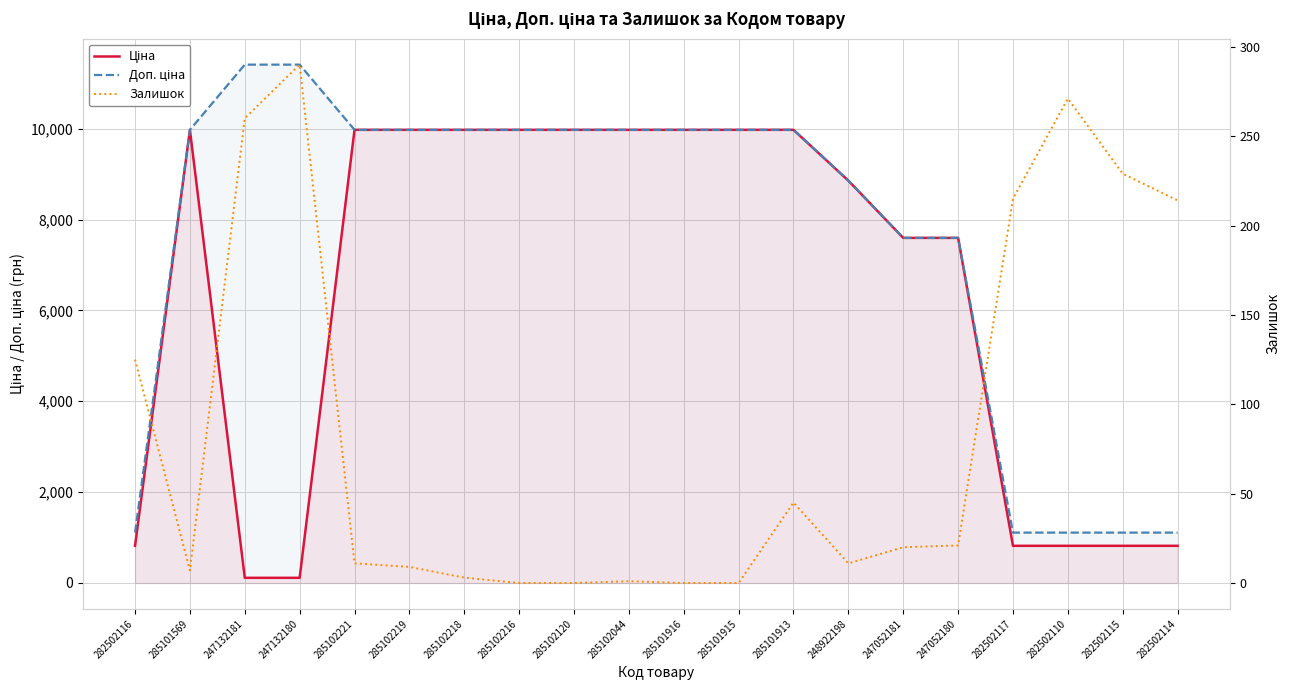

At 247052180, list the series in order from largest to smallest.

Ціна, Доп. ціна, Залишок